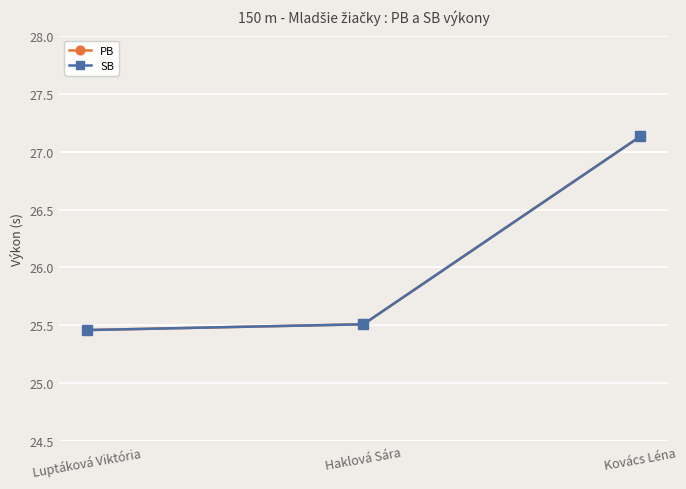

Does the chart display data point markers on the line(s)?

Yes